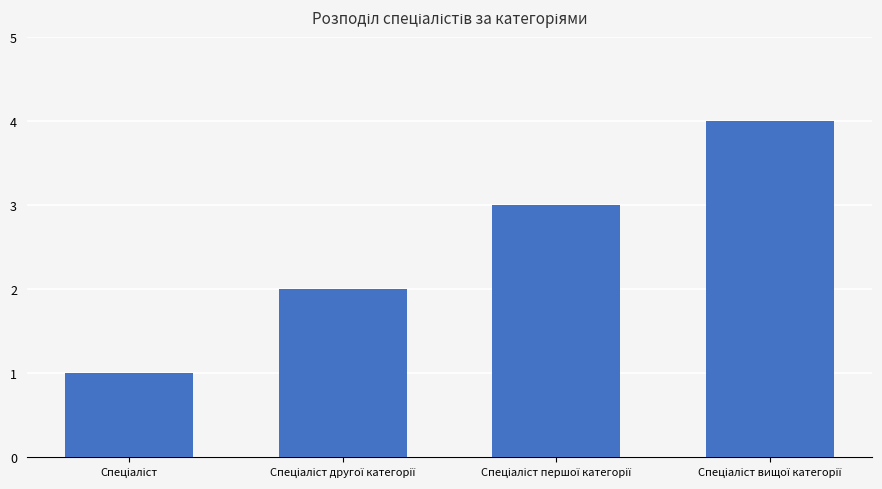

What is the sum of all values?

10